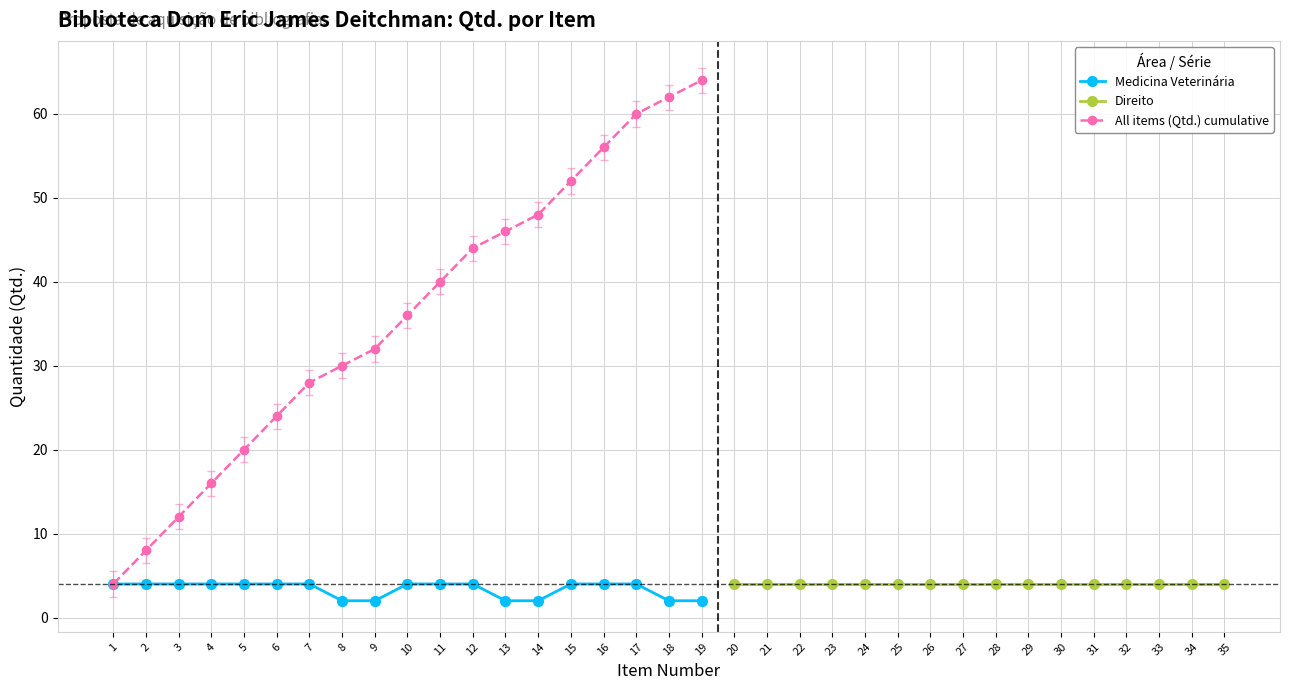

At which category is the sum across all series the highest?

1